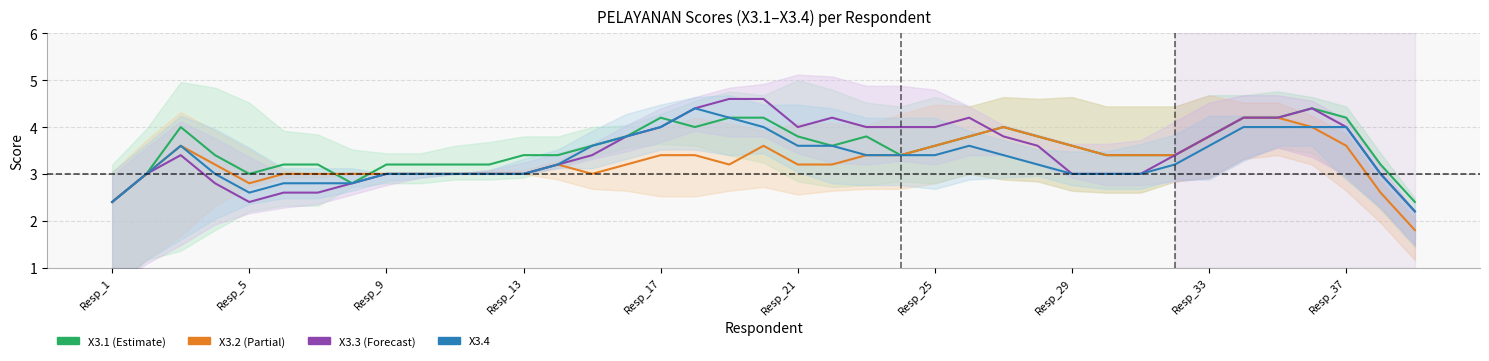

How many intersections are there between X3.1 and X3.3?

2